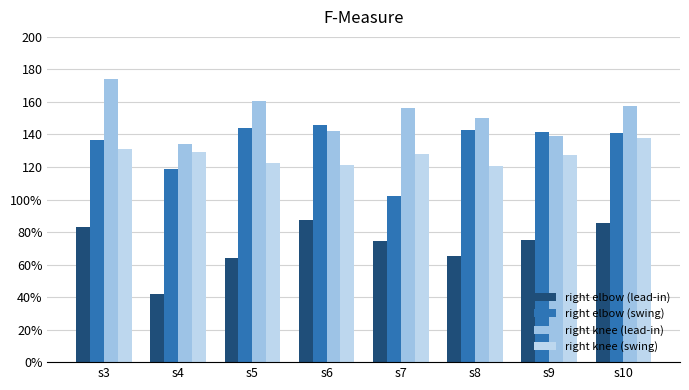

What is the difference between the right elbow (swing) values at s7 and s10?

38.9